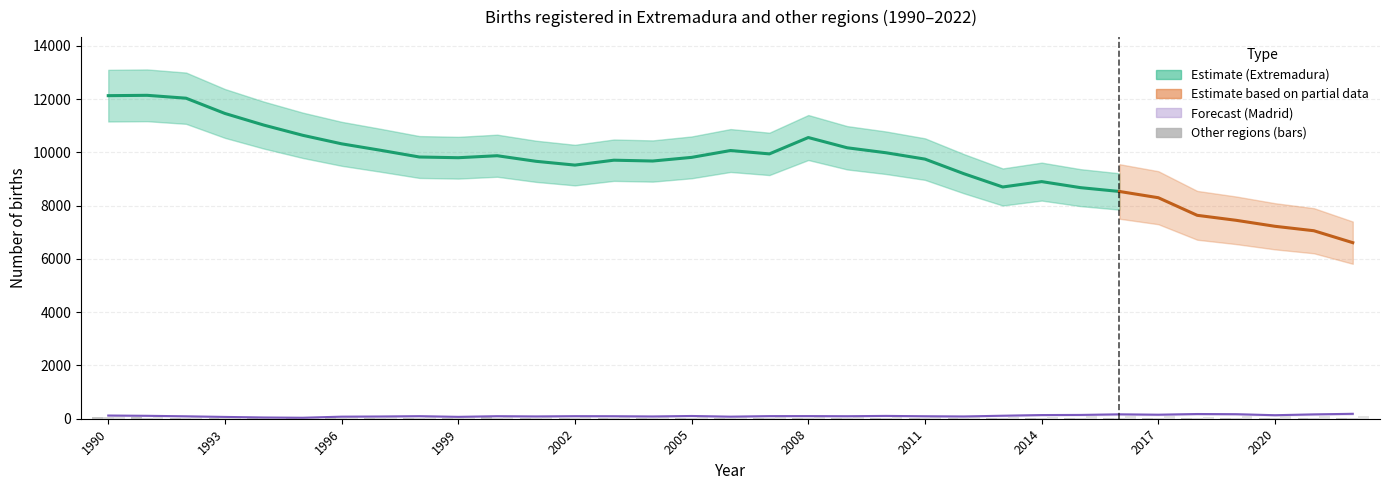

How many groups of bars are there?

33